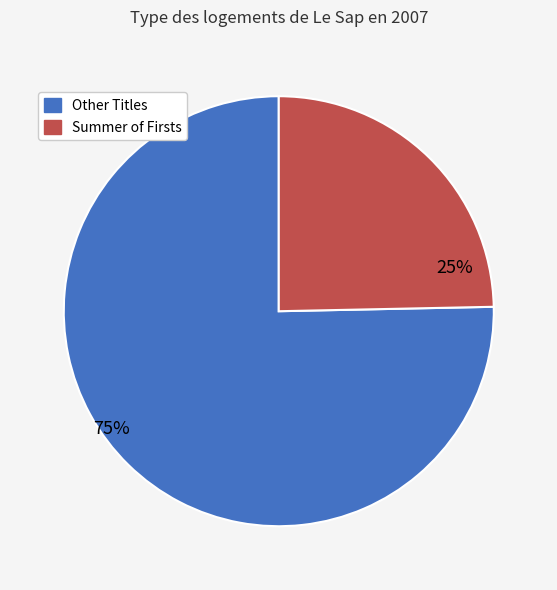

Is there a majority slice in this chart?

Yes